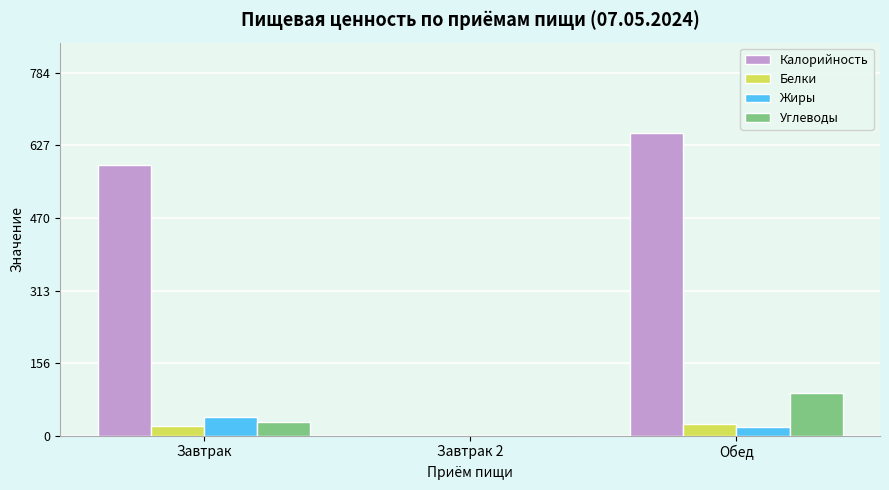

Which category has the highest value across all series?

Обед